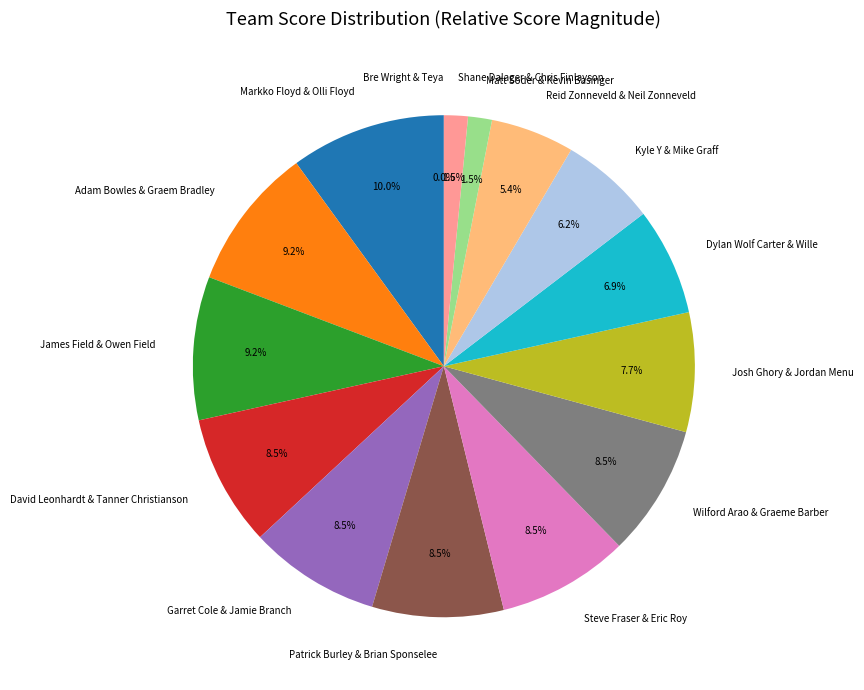

To the nearest percent, what is the difference between the Garret Cole & Jamie Branch and Adam Bowles & Graem Bradley slice percentages?

1%